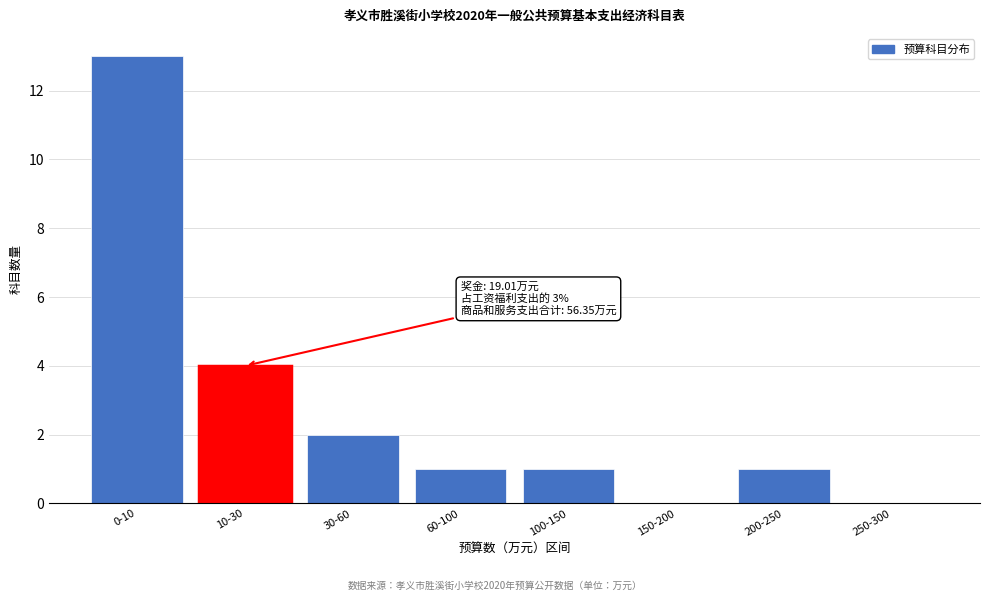

Reading left to right, extract all data points from this chart.

0-10=13	10-30=4	30-60=2	60-100=1	100-150=1	150-200=0	200-250=1	250-300=0